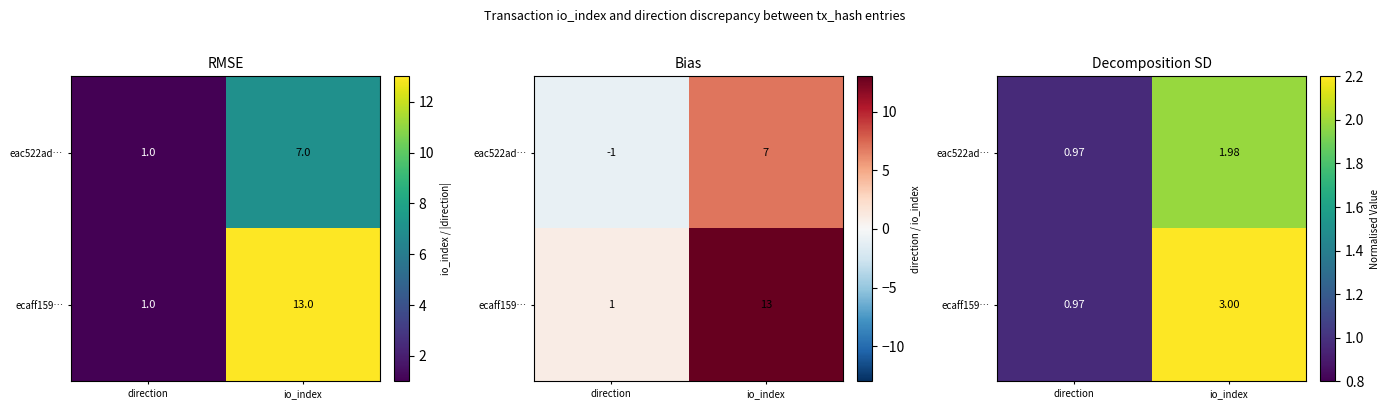

List the labels in order of eac522ad… value, largest first.

io_index, direction